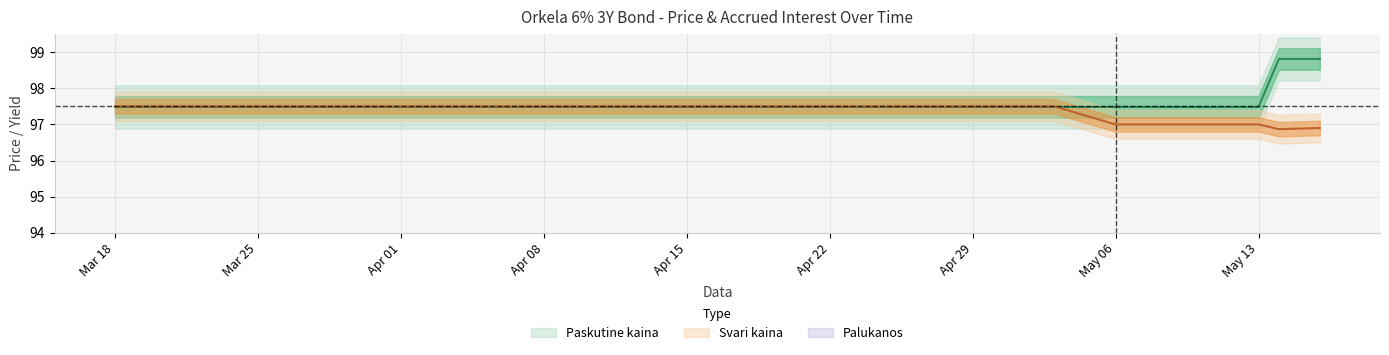

True or false: Svari kaina has a value of 61.3 at 2024-05-08.

False